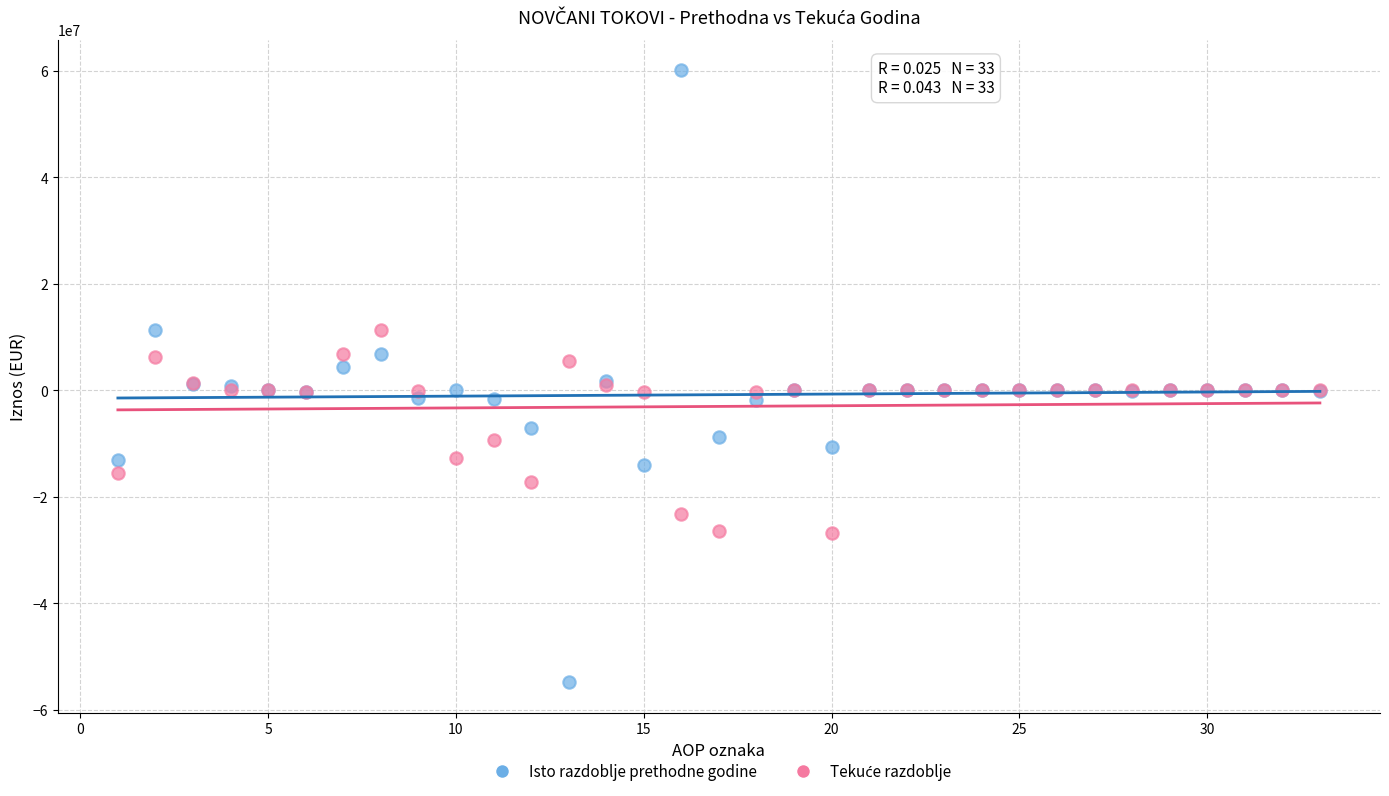

What is the X range (max minus min) for the scatter plot?

32